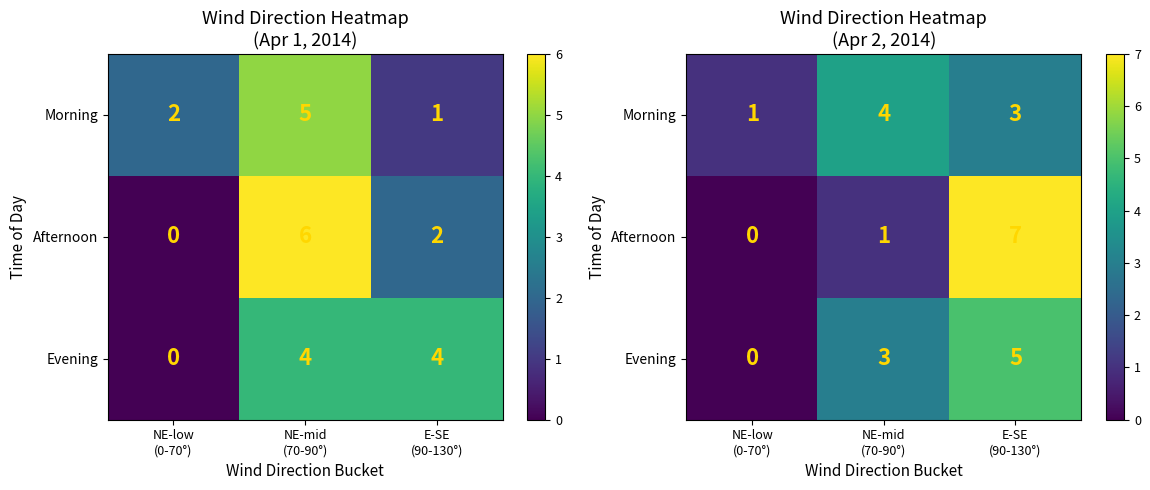

How many data points does each series have?

3